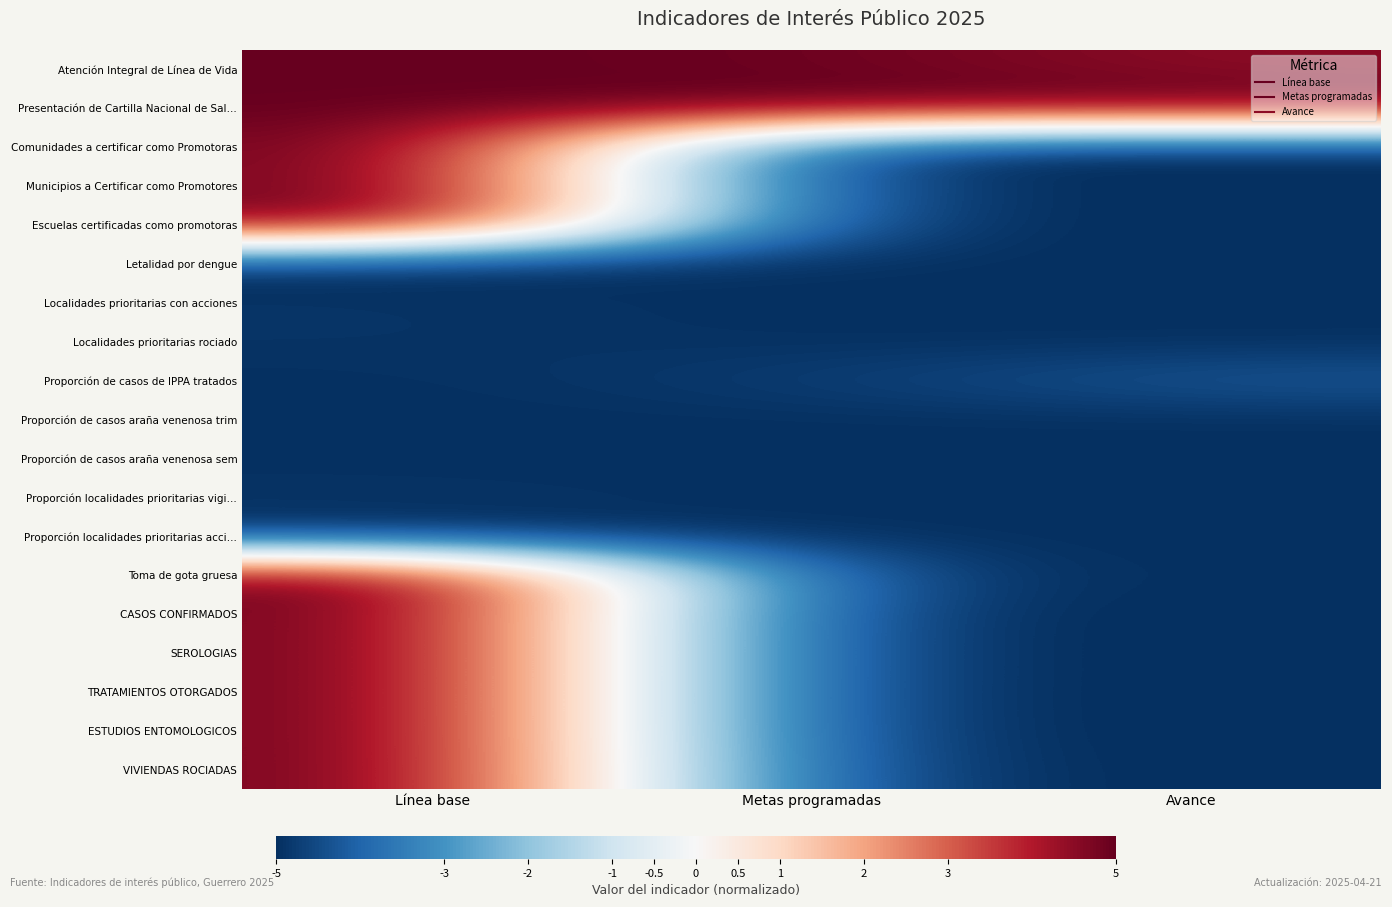

Reading right to left, list all the values displayed in this chart.

Atención Integral de Línea de Vida: Avance=4.5	Metas programadas=4.9	Línea base=5.0
Presentación de Cartilla Nacional de Sal…: Avance=5.0	Metas programadas=5.0	Línea base=5.0
Comunidades a certificar como Promotoras: Avance=-5.0	Metas programadas=-5.0	Línea base=5.0
Municipios a Certificar como Promotores: Avance=-5.0	Metas programadas=-5.0	Línea base=5.0
Escuelas certificadas como promotoras: Avance=-5.0	Metas programadas=-5.0	Línea base=5.0
Letalidad por dengue: Avance=-5.0	Metas programadas=-5.0	Línea base=-5.0
Localidades prioritarias con acciones: Avance=-5.0	Metas programadas=-5.0	Línea base=-4.9
Localidades prioritarias rociado: Avance=-5.0	Metas programadas=-5.0	Línea base=-4.9
Proporción de casos de IPPA tratados: Avance=-4.2	Metas programadas=-4.7	Línea base=-5.0
Proporción de casos araña venenosa trim: Avance=-5.0	Metas programadas=-5.0	Línea base=-5.0
Proporción de casos araña venenosa sem: Avance=-5.0	Metas programadas=-5.0	Línea base=-5.0
Proporción localidades prioritarias vigi…: Avance=-5.0	Metas programadas=-5.0	Línea base=-4.9
Proporción localidades prioritarias acci…: Avance=-5.0	Metas programadas=-5.0	Línea base=-4.9
Toma de gota gruesa: Avance=-5.0	Metas programadas=-4.8	Línea base=5.0
CASOS CONFIRMADOS: Avance=-5.0	Metas programadas=-5.0	Línea base=5.0
SEROLOGIAS: Avance=-5.0	Metas programadas=-5.0	Línea base=5.0
TRATAMIENTOS OTORGADOS: Avance=-5.0	Metas programadas=-5.0	Línea base=5.0
ESTUDIOS ENTOMOLOGICOS: Avance=-5.0	Metas programadas=-5.0	Línea base=5.0
VIVIENDAS ROCIADAS: Avance=-5.0	Metas programadas=-4.9	Línea base=5.0